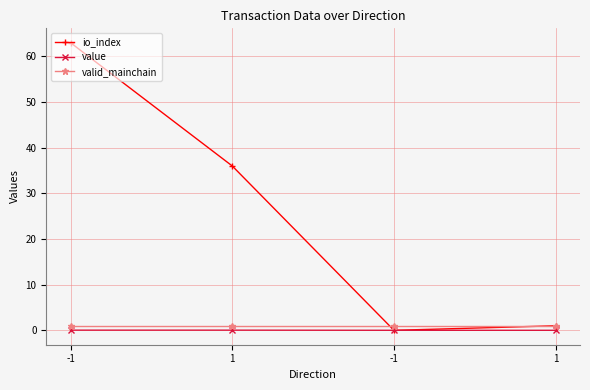

At which category does io_index reach its first local valley?

-1